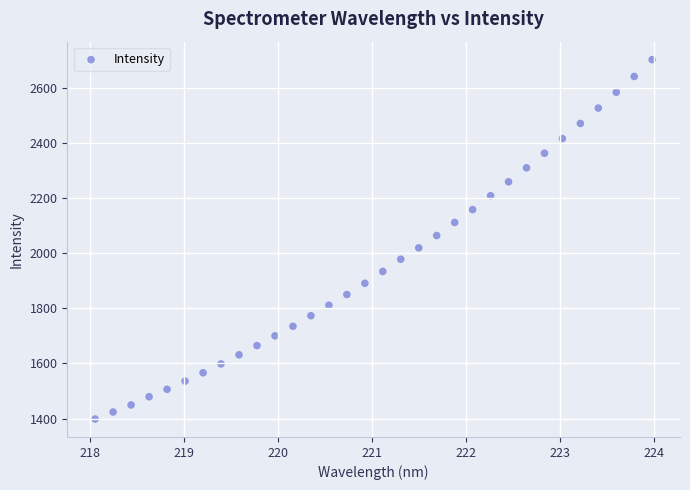

What is the range of Y values (max minus min)?

1306.3